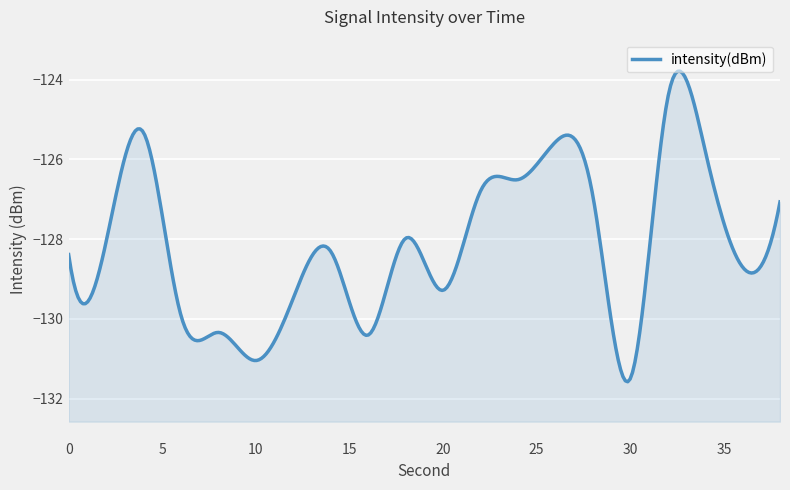

The value at 4 is -73.4. True or false?

False